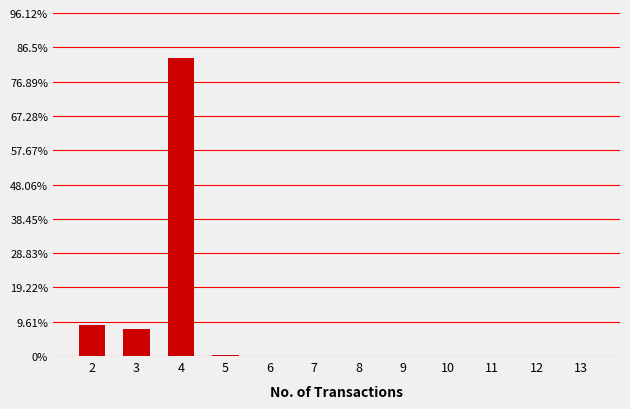

What is the greatest value displayed?

83.6